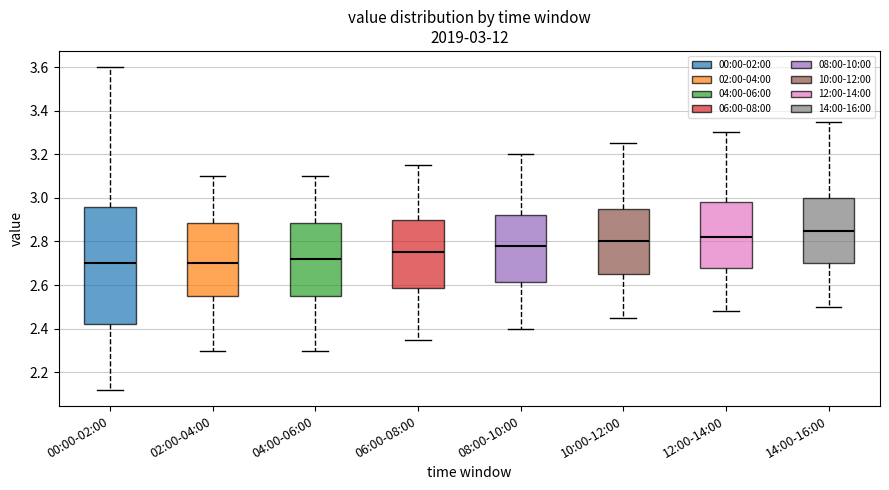

Which box is the tallest, from its lower edge to its upper edge?

00:00-02:00